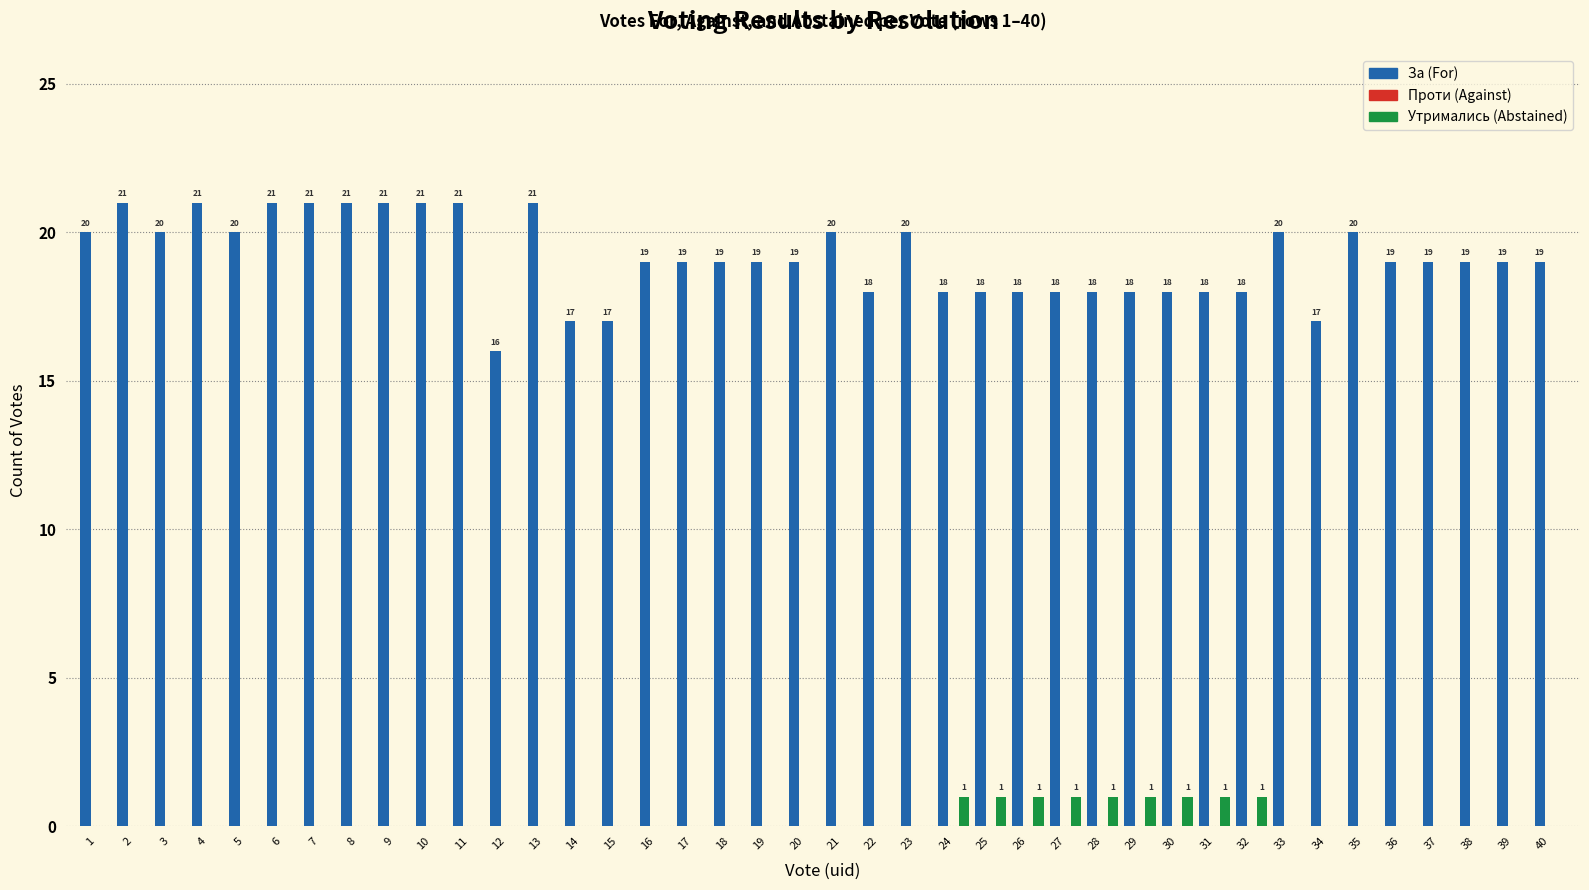

Is it true that За (For) equals 21 at 2?

True